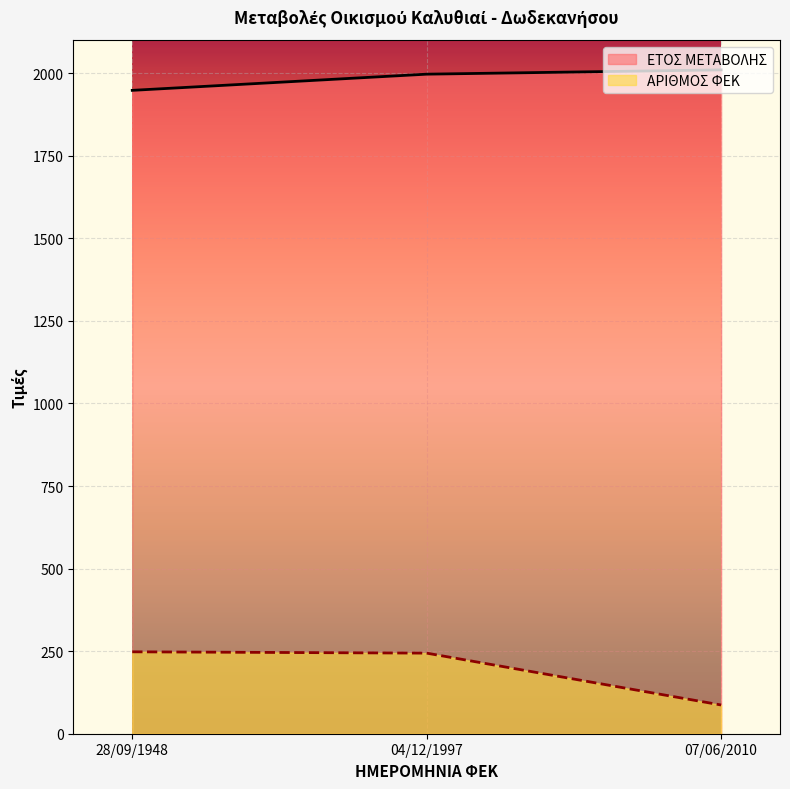

What is the value of the ΕΤΟΣ ΜΕΤΑΒΟΛΗΣ point at the 2nd from the left?

1997